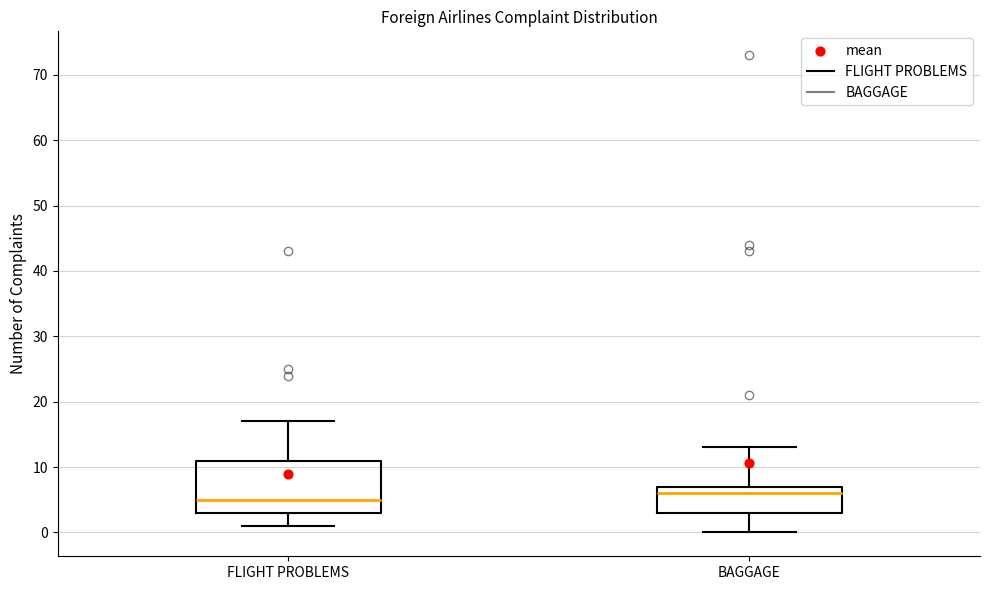

Which box's median line is the lowest?

FLIGHT PROBLEMS